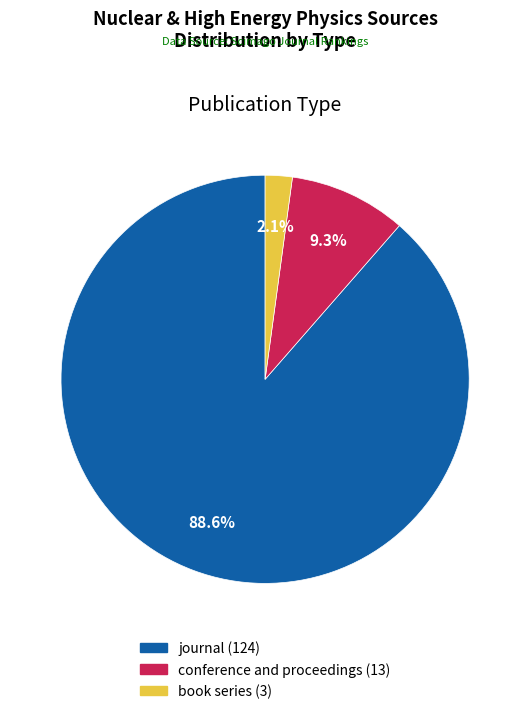

To the nearest percent, what percentage of the pie is book series?

2%